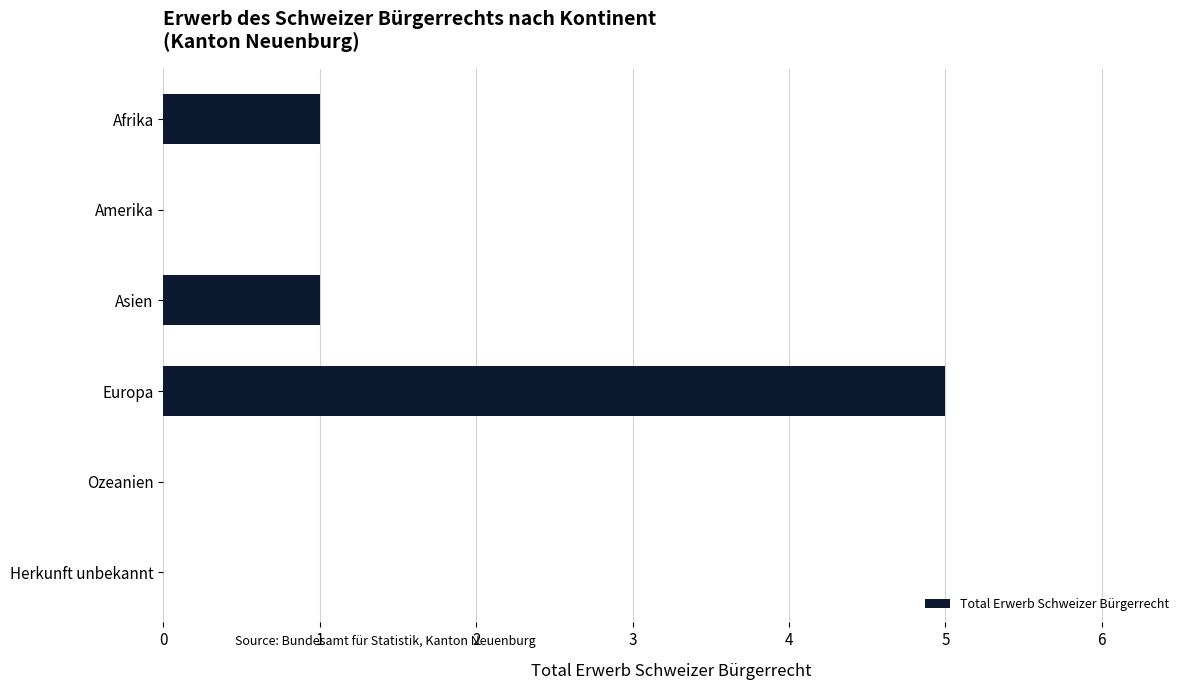

Reading top to bottom, list all the values displayed in this chart.

Afrika=1	Amerika=0	Asien=1	Europa=5	Ozeanien=0	Herkunft unbekannt=0